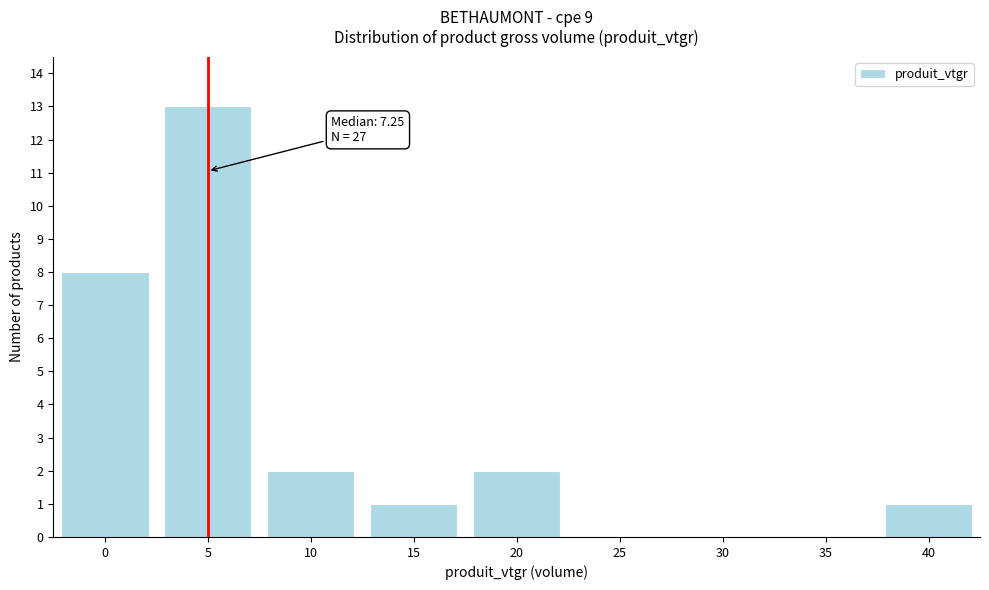

Reading right to left, what are all the values shown in this chart?

40=1	35=0	30=0	25=0	20=2	15=1	10=2	5=13	0=8